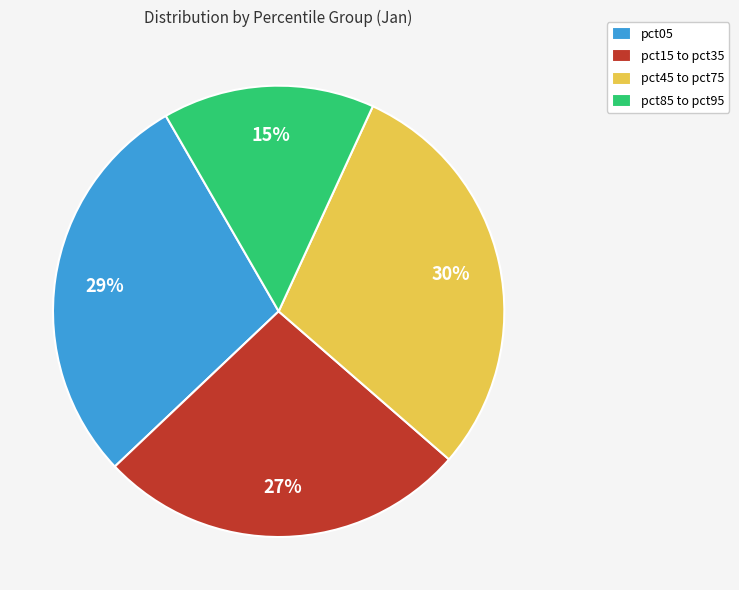

Between pct15 to pct35 and pct85 to pct95, which is larger?

pct15 to pct35